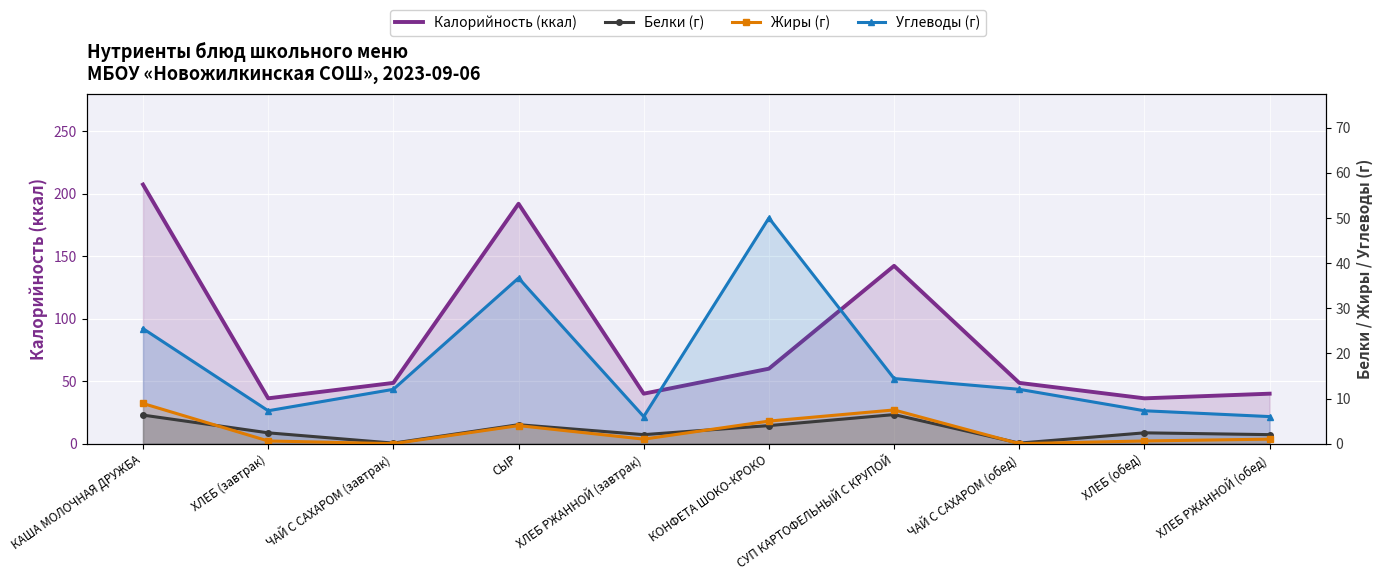

What is the total value across all series at ХЛЕБ (завтрак)?

46.6